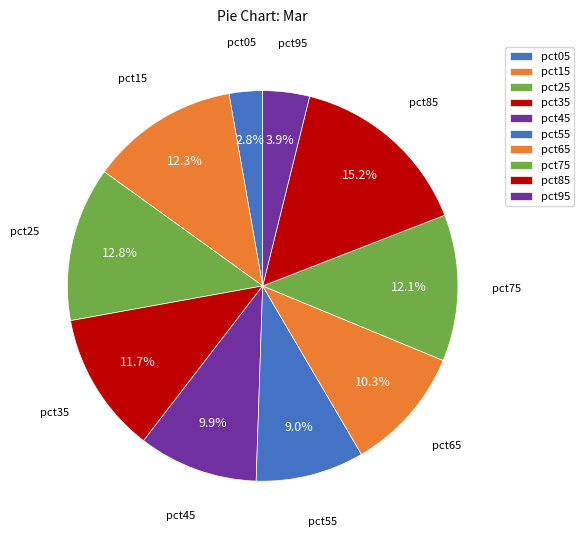

To the nearest percent, what is the difference between the largest and smallest slice percentages?

12%